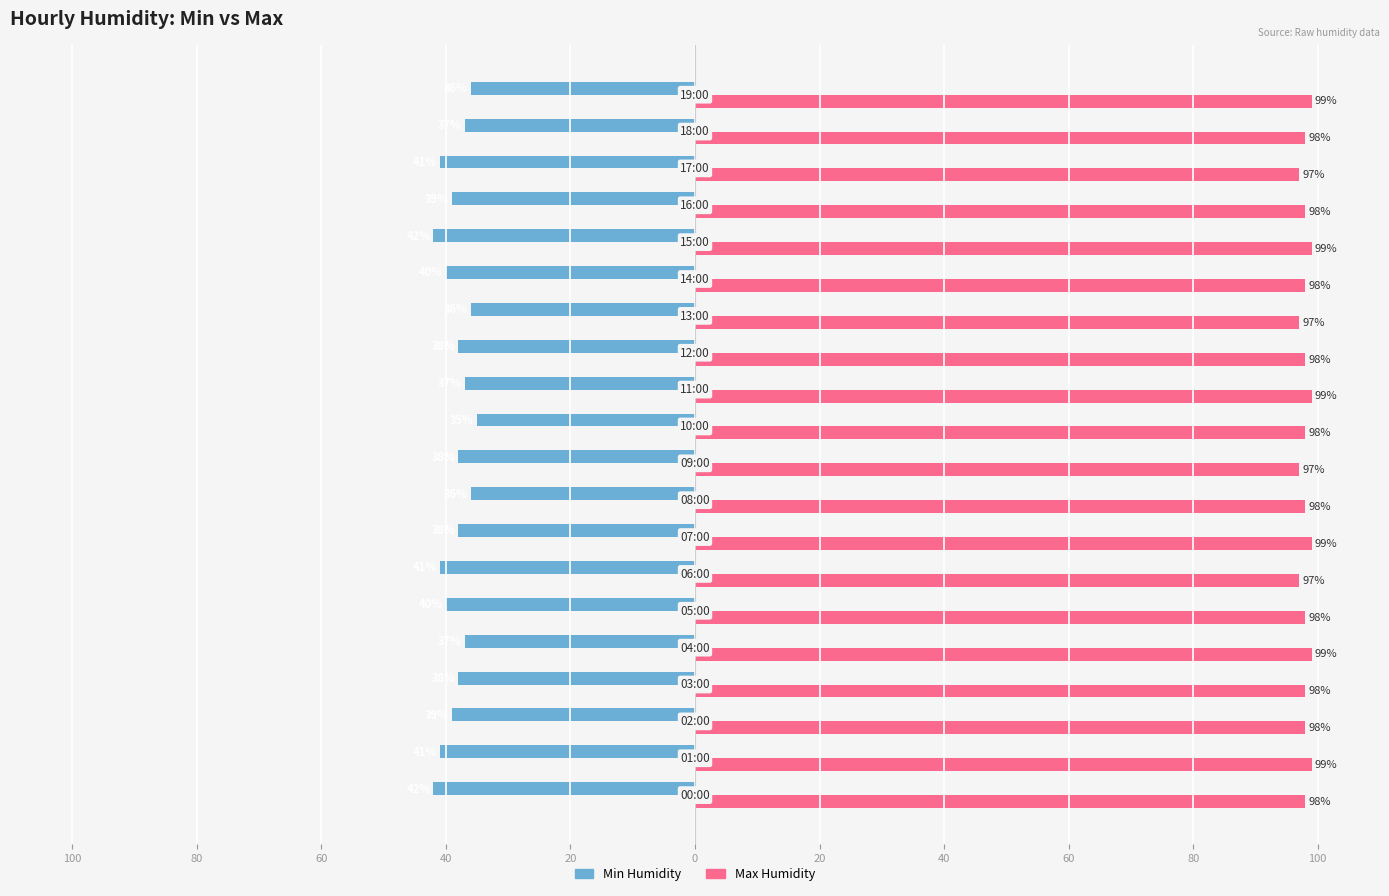

What are all the series names shown in the legend?

Min Humidity, Max Humidity